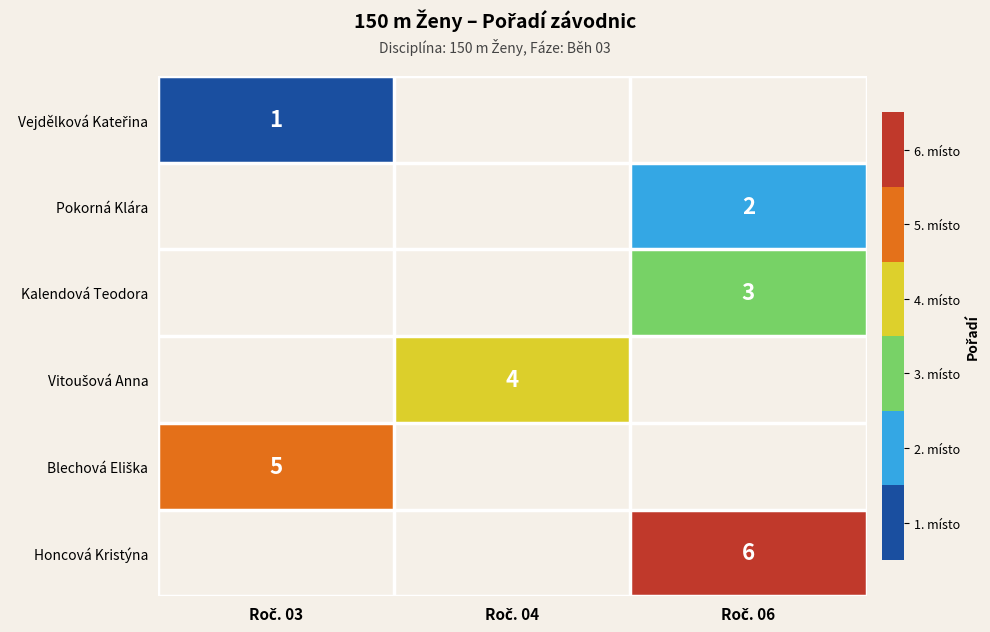

True or false: Kalendová Teodora has a value of 1.9 at Roč. 06.

False